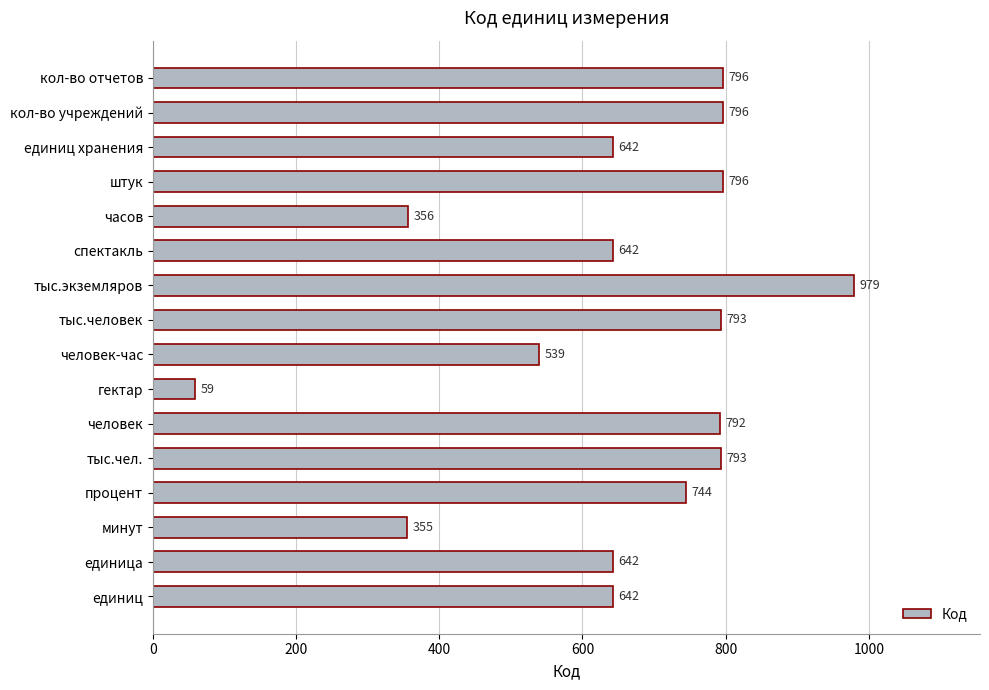

Are the bars grouped side by side (vs. stacked)?

No